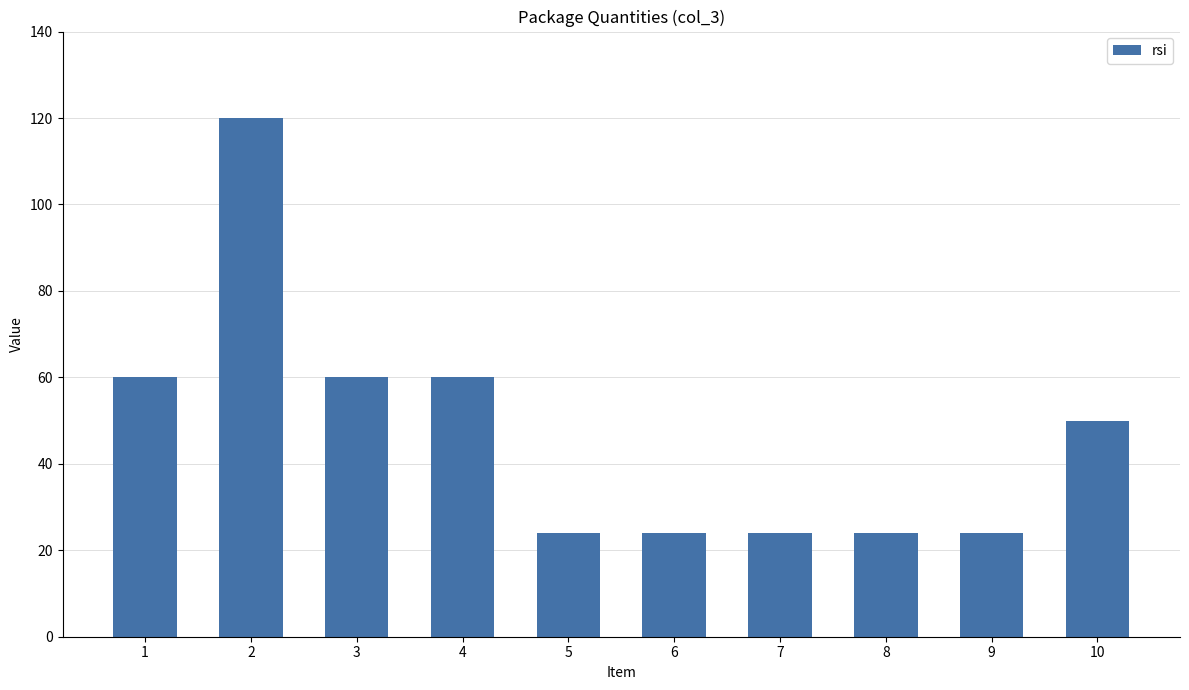

Reading right to left, extract all data points from this chart.

50	24	24	24	24	24	60	60	120	60